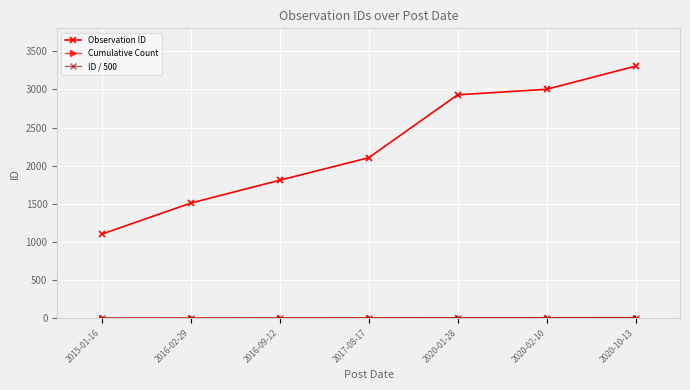

What is the label of the 1st point from the left?

2015-01-16